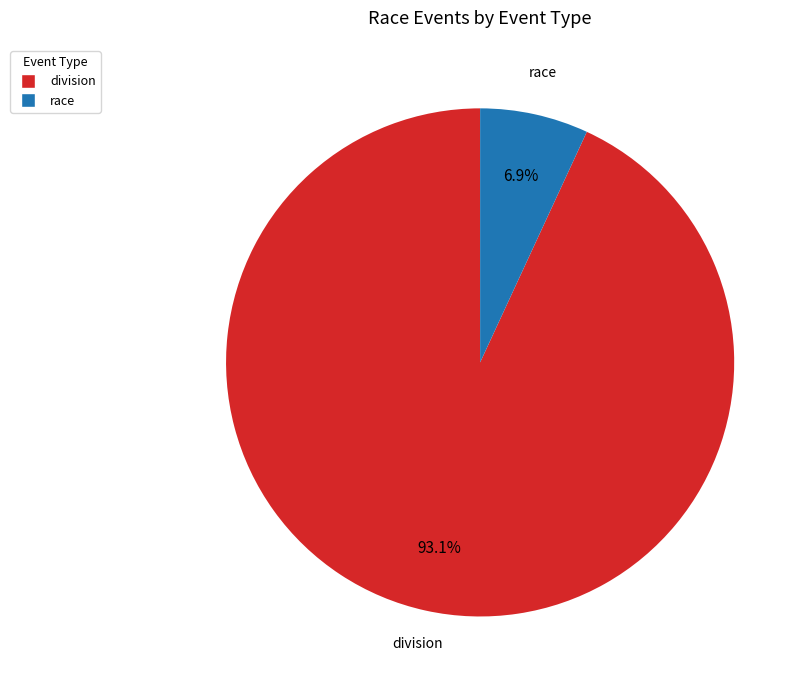

Is there a majority slice in this chart?

Yes